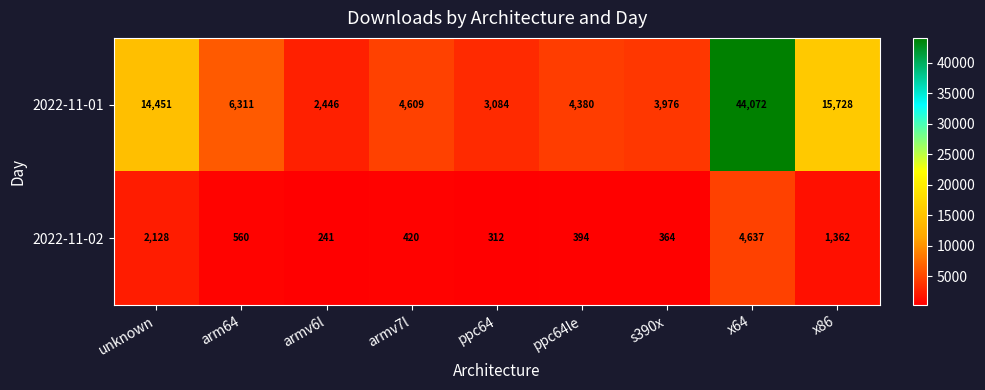

List the series in order of their overall mean, highest first.

2022-11-01, 2022-11-02